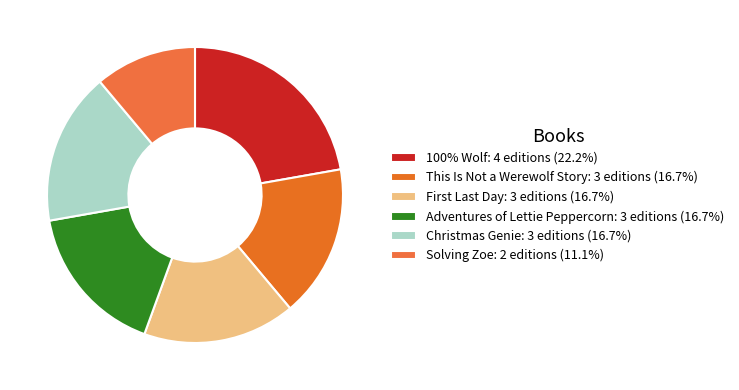

How many segments does this pie chart have?

6